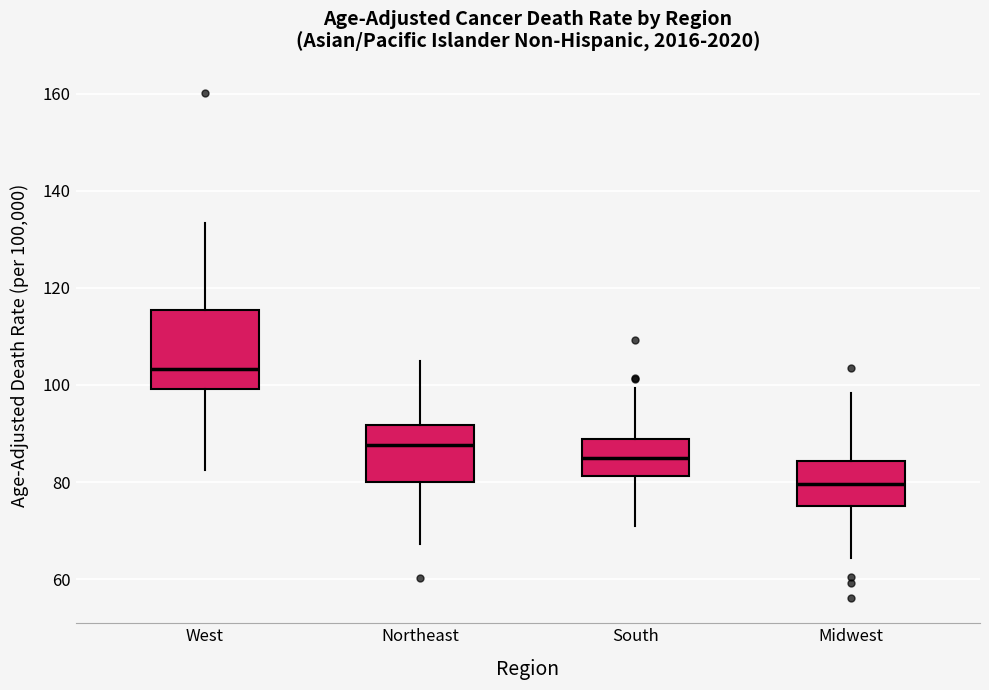

Reading left to right, read every box against the y-axis: the position of its median line, the range the box covers, and the ends of its whiskers. The values are not printed on the chart, so give them approximately, as read against the axis.

West: median 104, box 100 to 116, whiskers 82 to 134
Northeast: median 88, box 80 to 92, whiskers 68 to 104
South: median 84, box 82 to 88, whiskers 70 to 100
Midwest: median 80, box 76 to 84, whiskers 64 to 98